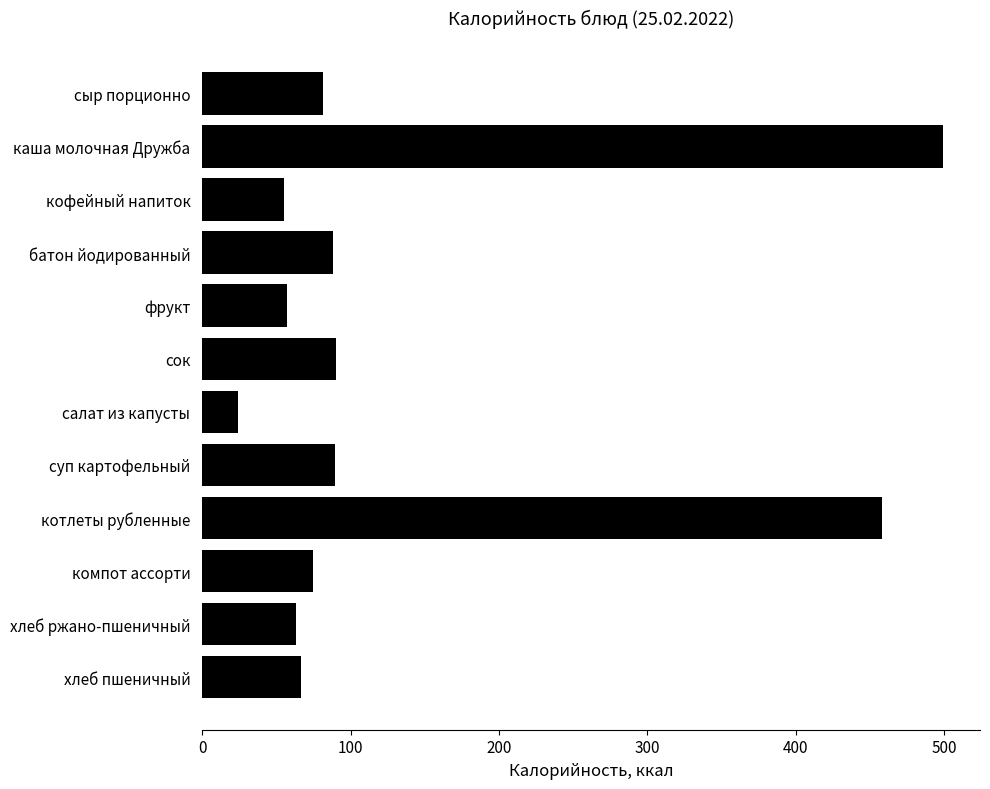

Does the chart contain any negative values?

No